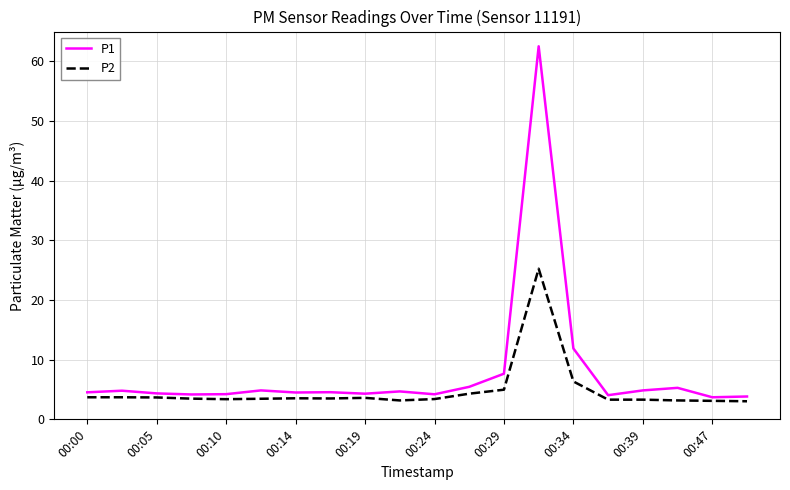

Does the chart have visible grid lines?

Yes